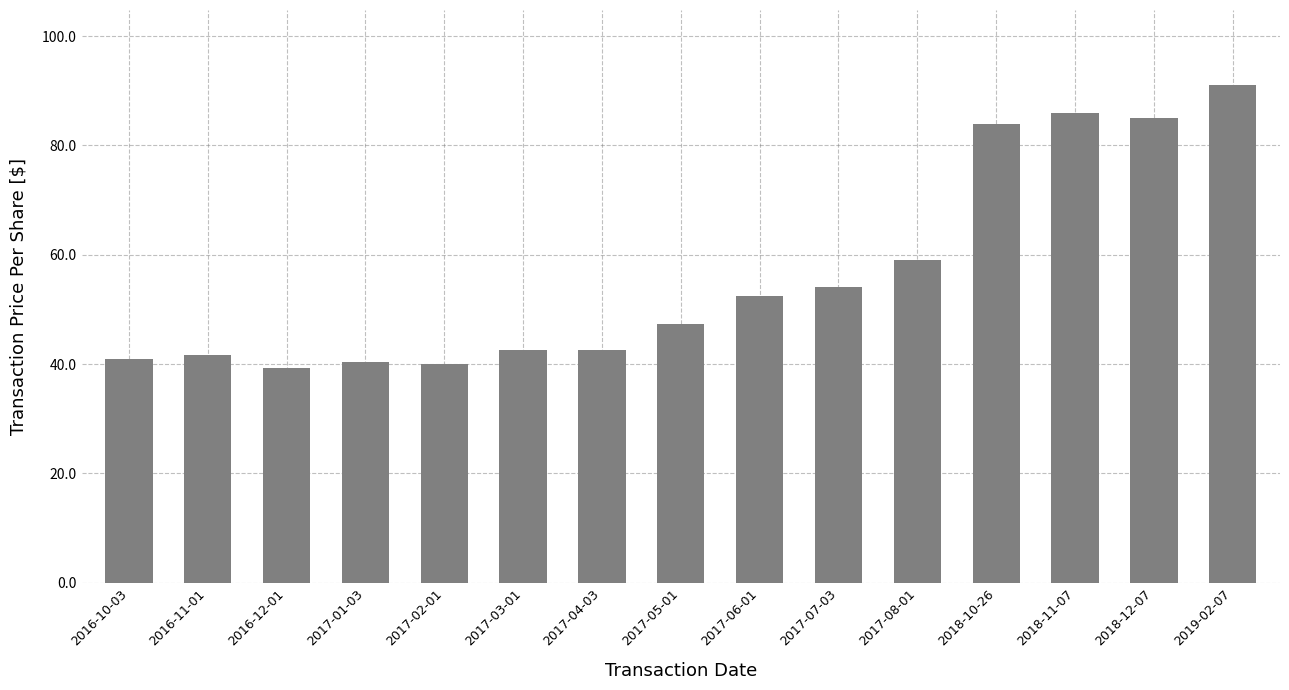

What is the difference between the maximum and minimum values?

51.8